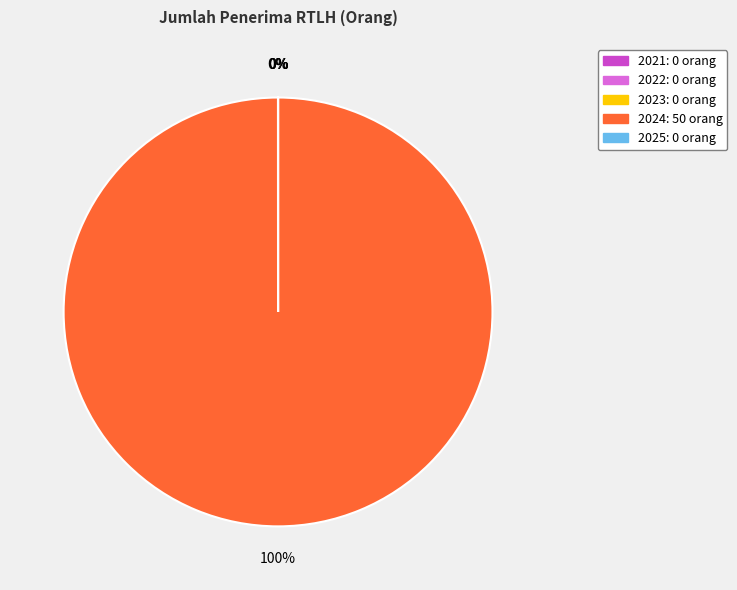

To the nearest percent, what is the average slice percentage?

20%